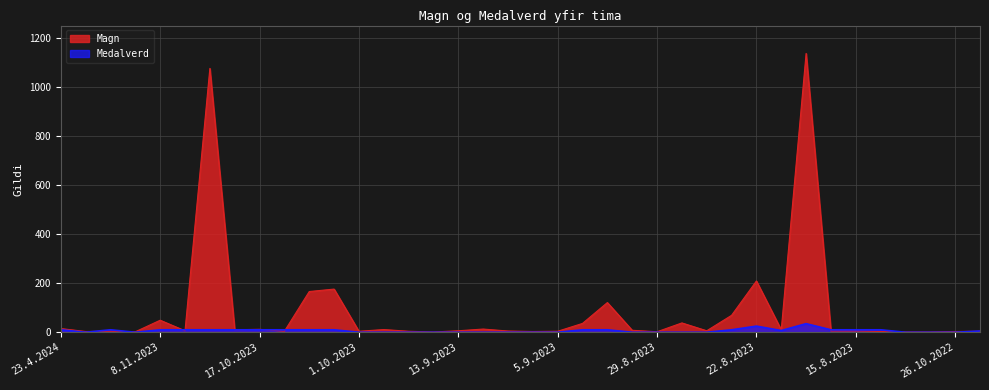

What are all the series names shown in the legend?

Magn, Medalverd